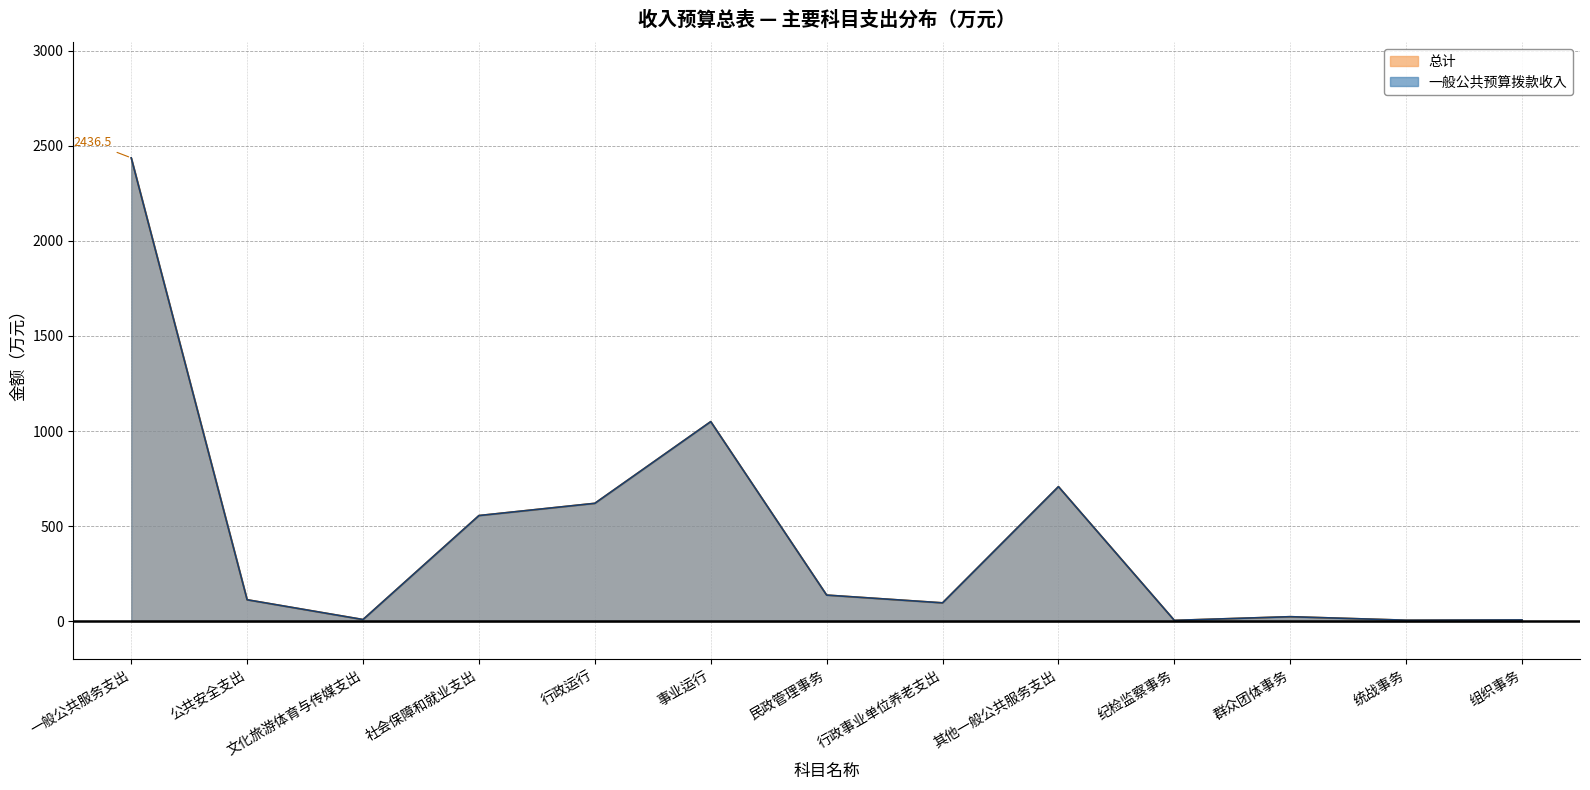

What is the difference between the 总计 values at 行政事业单位养老支出 and 群众团体事务?

72.8